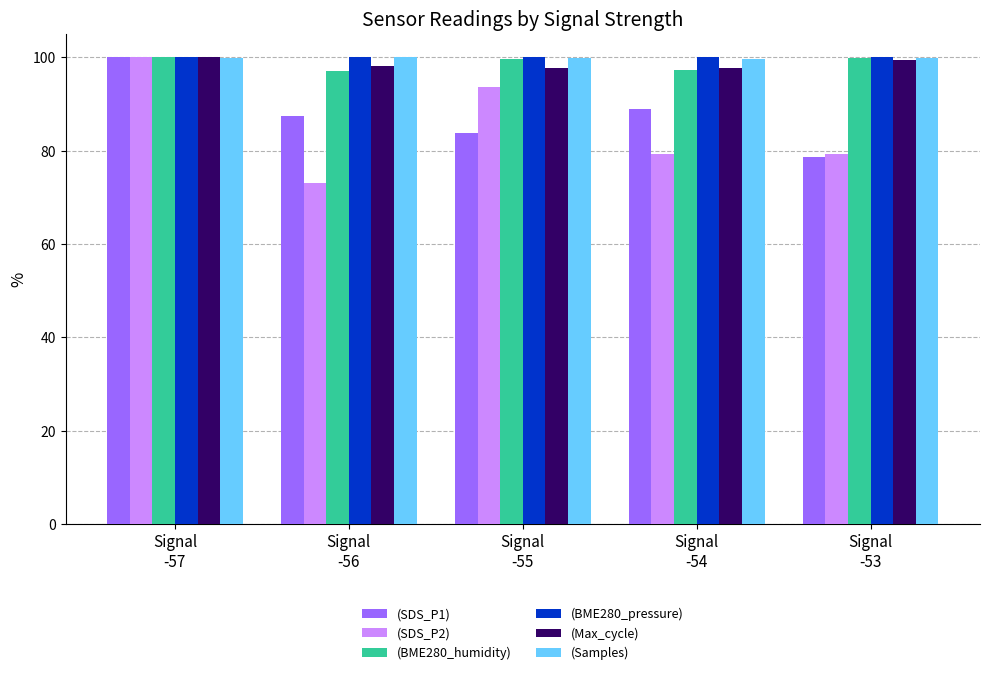

At how many categories does at least one series exceed 85?

5